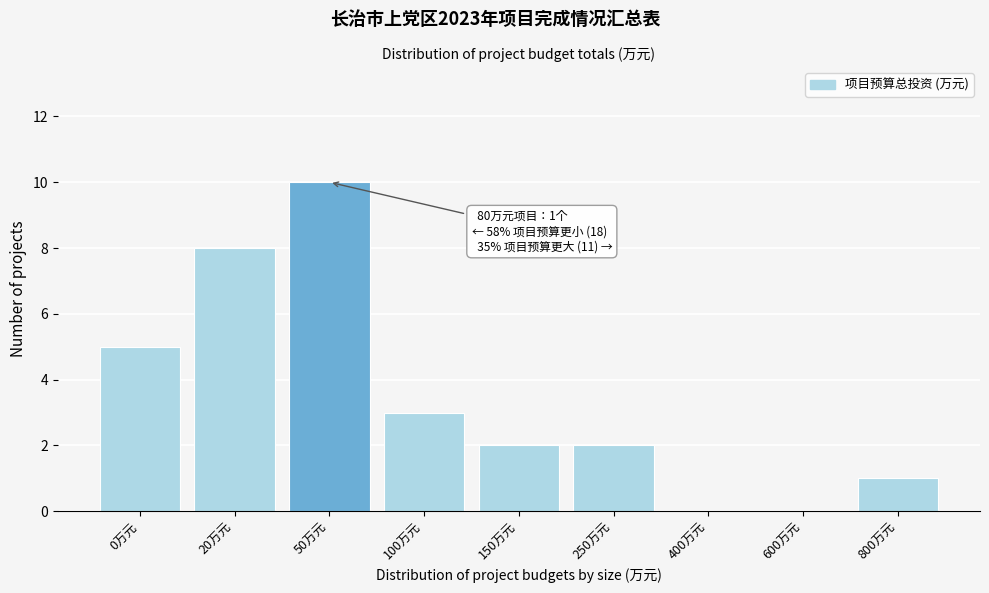

Reading left to right, list all the values displayed in this chart.

0万元=5	20万元=8	50万元=10	100万元=3	150万元=2	250万元=2	400万元=0	600万元=0	800万元=1